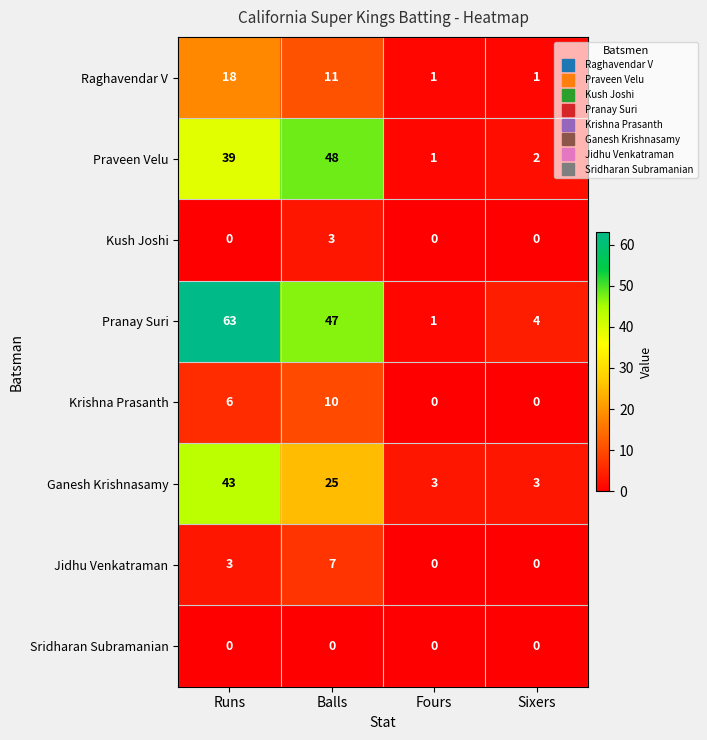

Which series has the largest total across all categories?

Pranay Suri